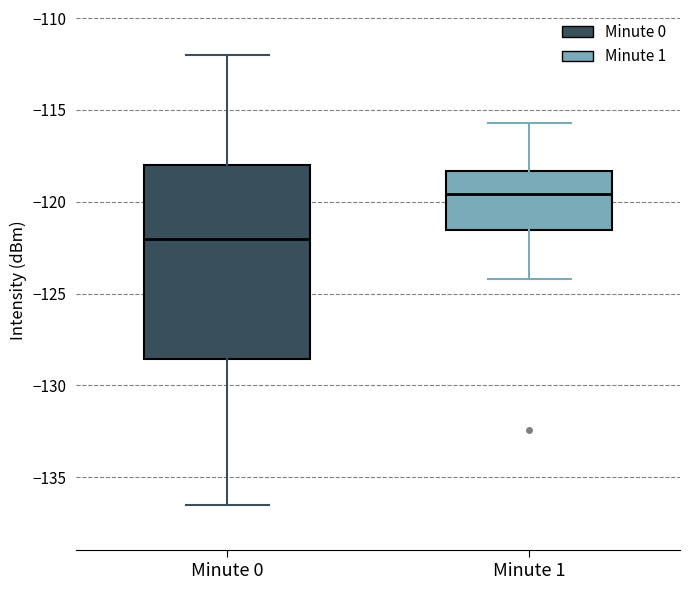

Where does the lower whisker of the box for Minute 1 end on the y-axis? The values are not printed on the chart, so give them approximately, as read against the axis.

-124.0